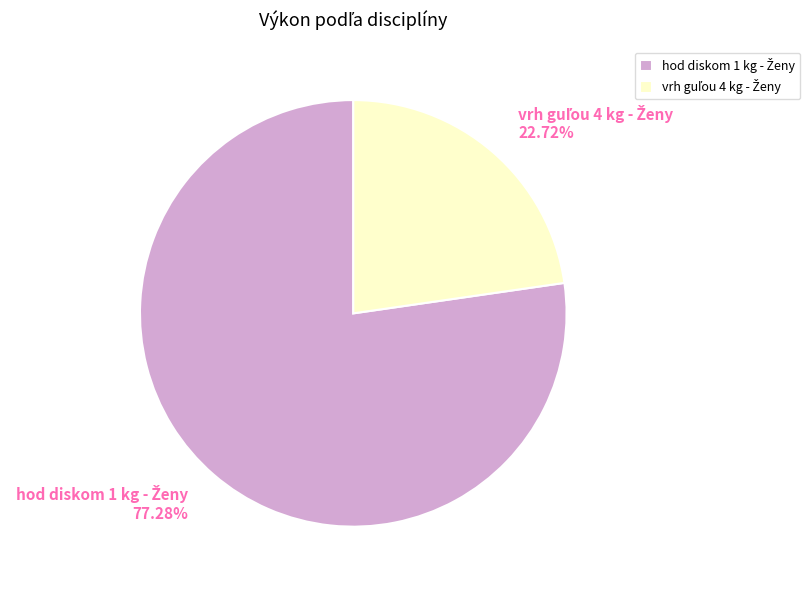

Is there any slice that represents more than half of the pie?

Yes